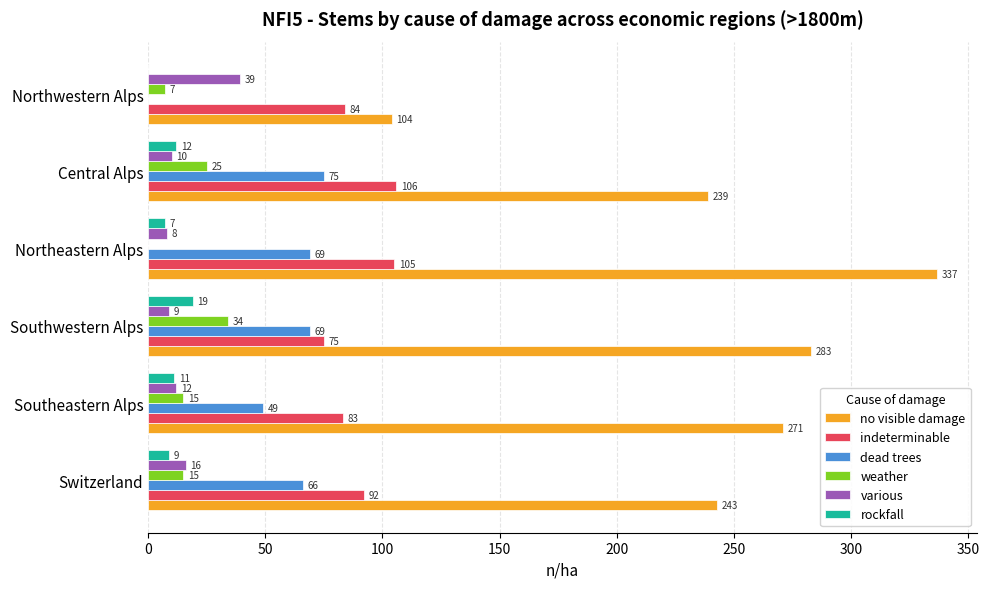

Between Northeastern Alps and Central Alps, which series saw the biggest shift?

no visible damage